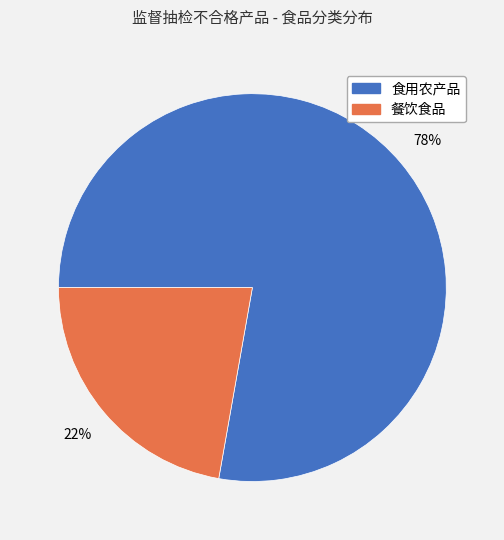

Is it true that 食用农产品 is 78% of the pie?

True